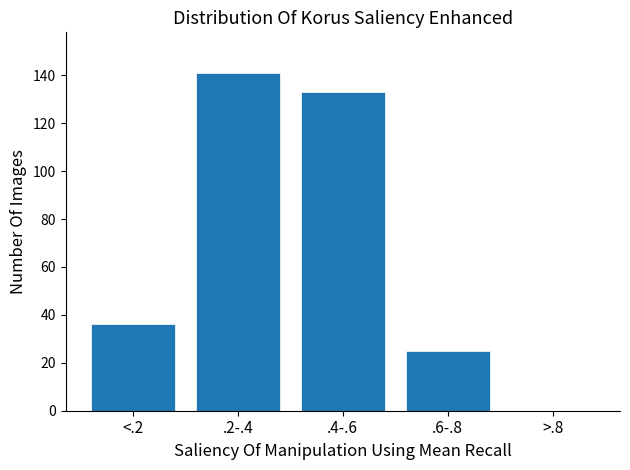

Reading left to right, transcribe all the data shown in this chart.

<.2=36	.2-.4=141	.4-.6=133	.6-.8=25	>.8=0